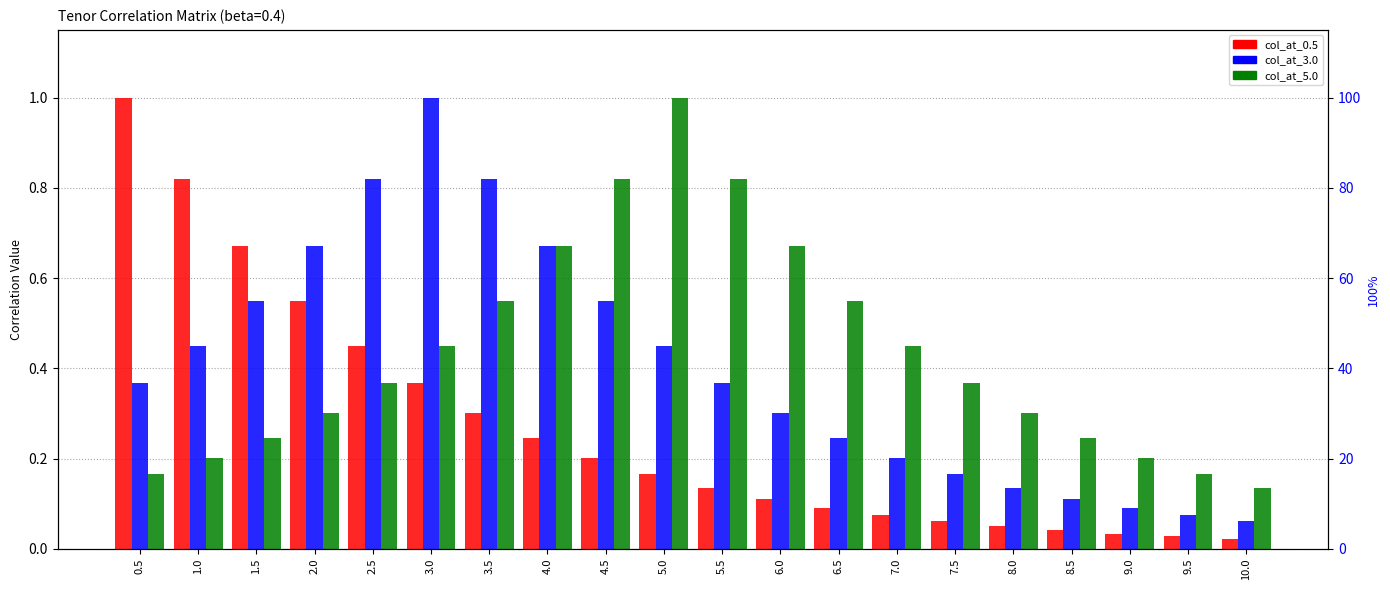

What is the sum of all col_at_0.5 values?

5.4